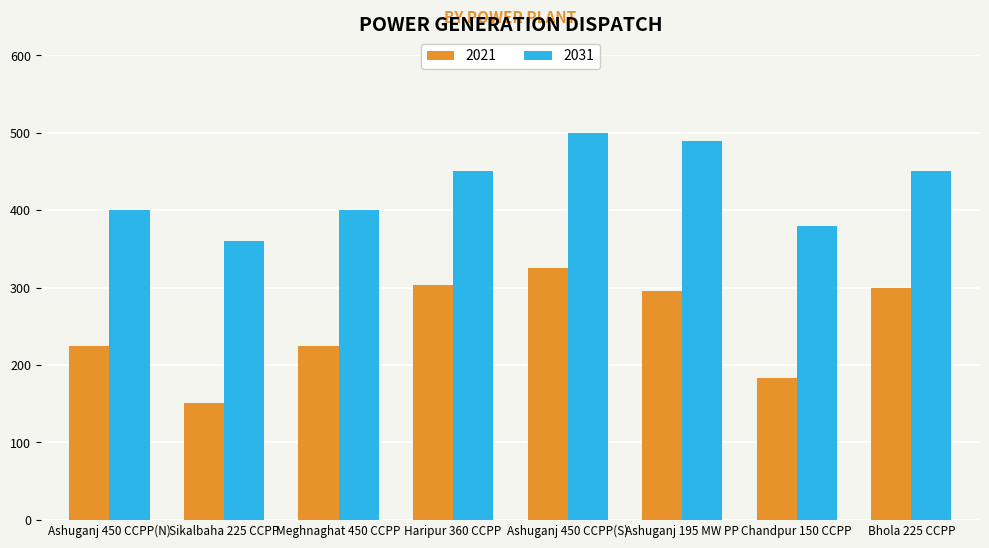

Which category has the highest value in the 2031 series?

Ashuganj 450 CCPP(S)